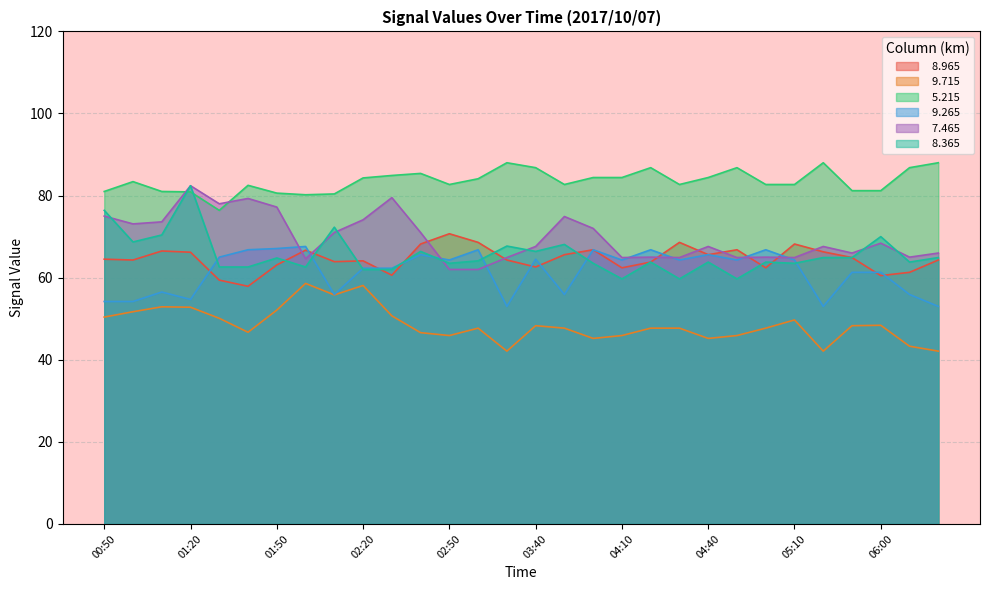

What is the approximate value of   9.265 at 02:40?

65.6